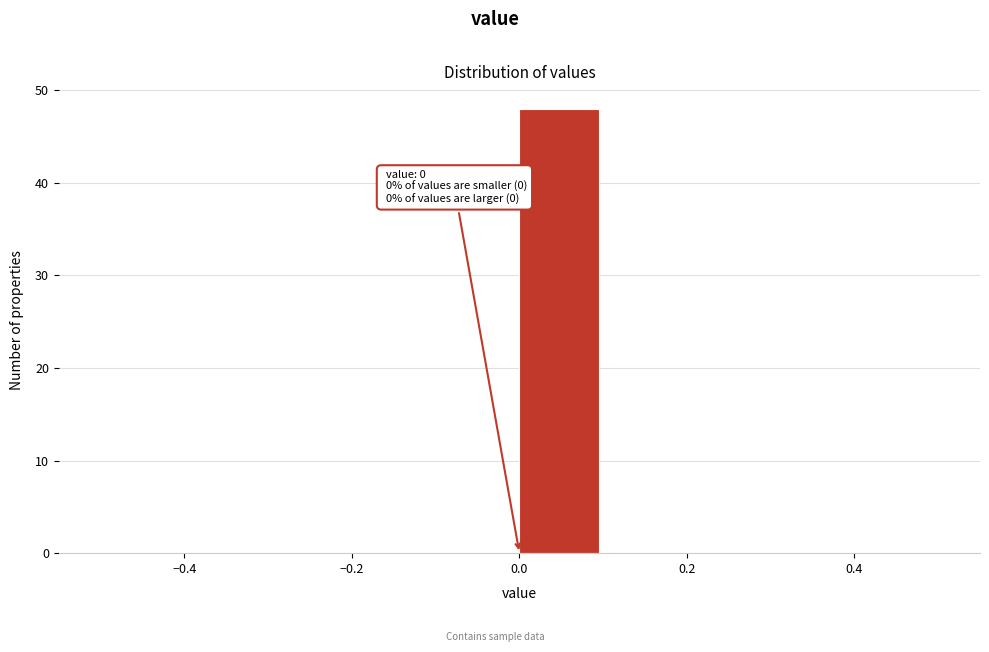

Which range on the x-axis has the tallest bar?

0.0 to 0.1